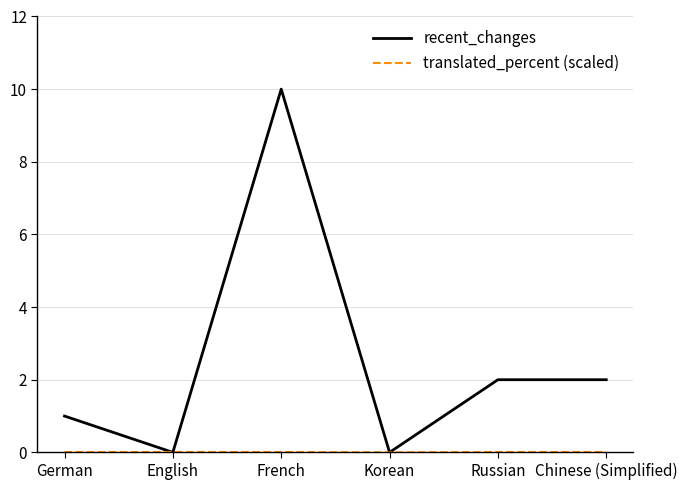

What is the total value across all series at French?

10.0